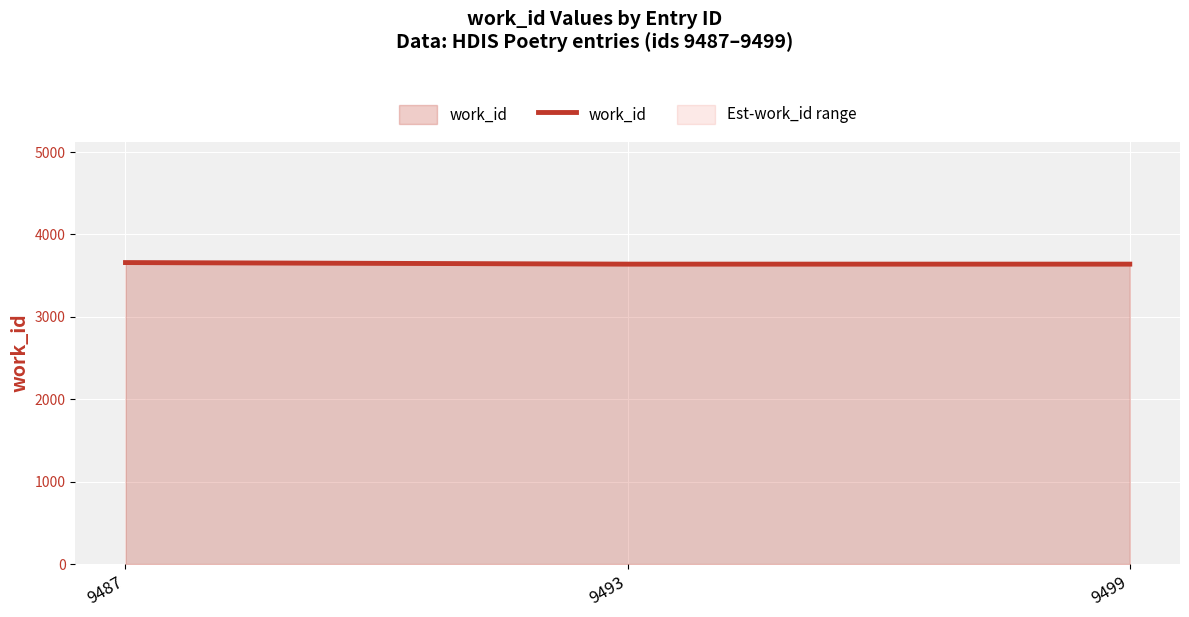

What is the difference between the values at 9487 and 9499?

19